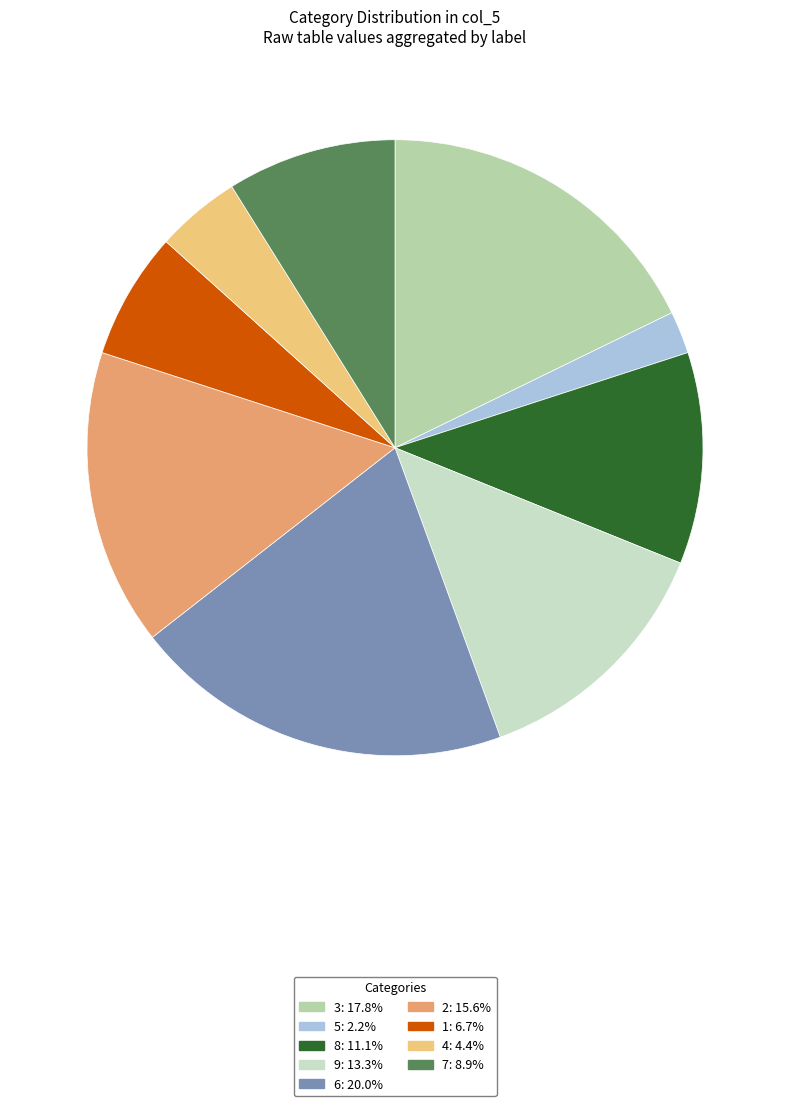

True or false: 5 accounts for 2% of the total.

True